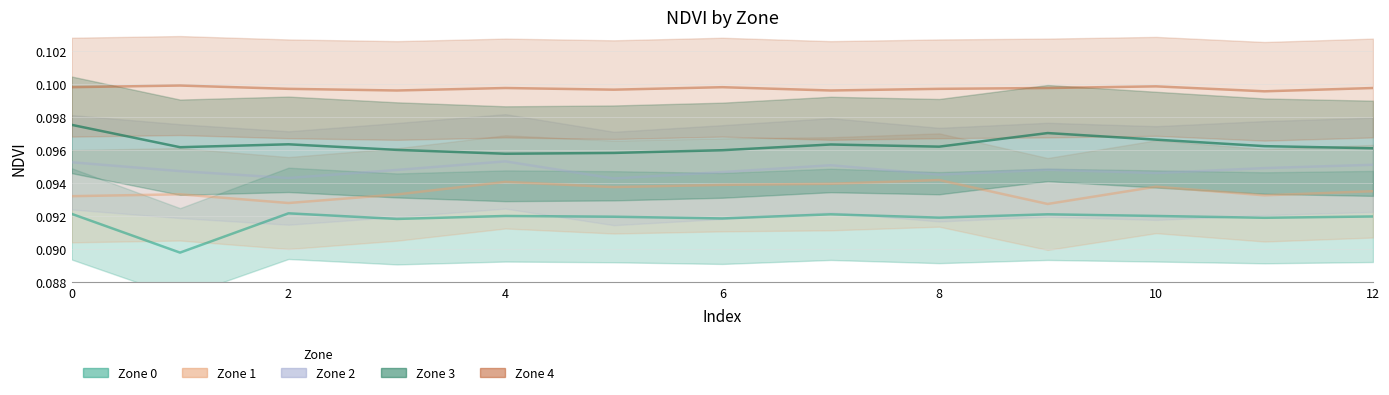

Count the number of data series in this chart.

5